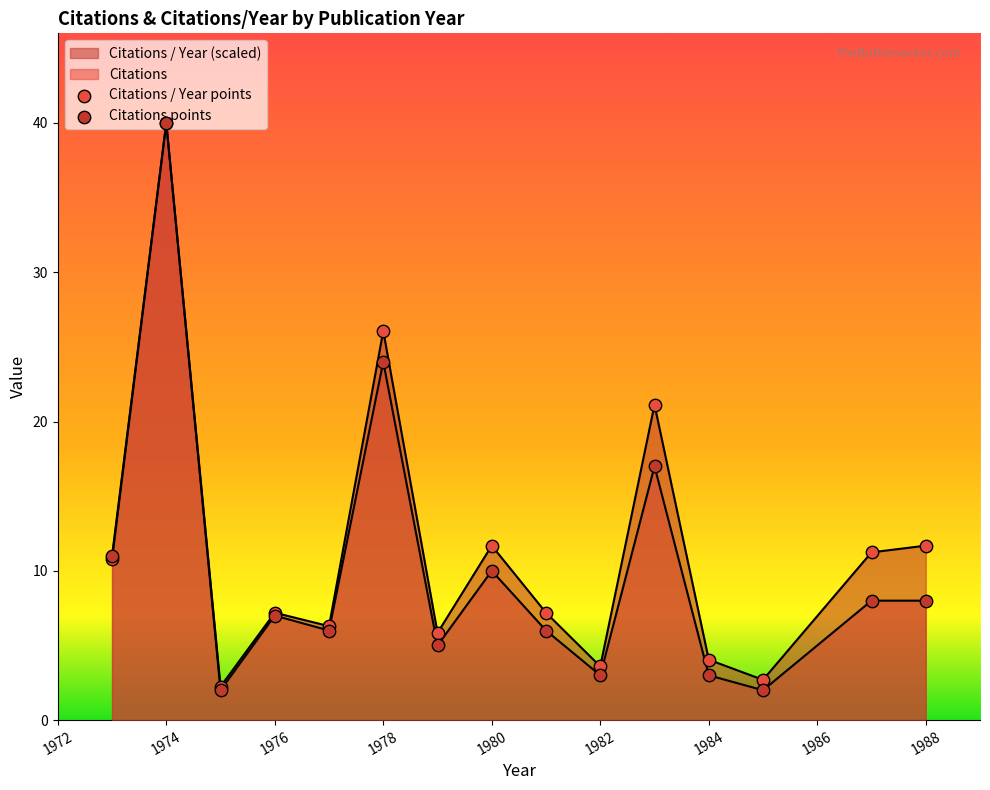

What are all the series names shown in the legend?

Citations / Year, Citations